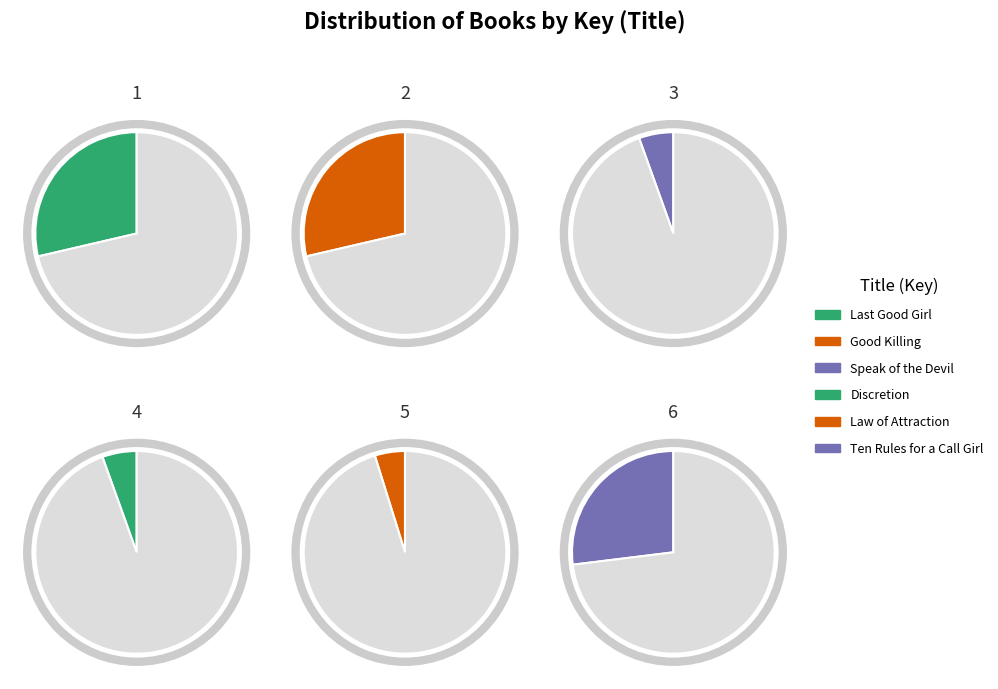

Rank the categories by value from highest to lowest.

Last Good Girl, Good Killing, Ten Rules for a Call Girl, Speak of the Devil, Discretion, Law of Attraction